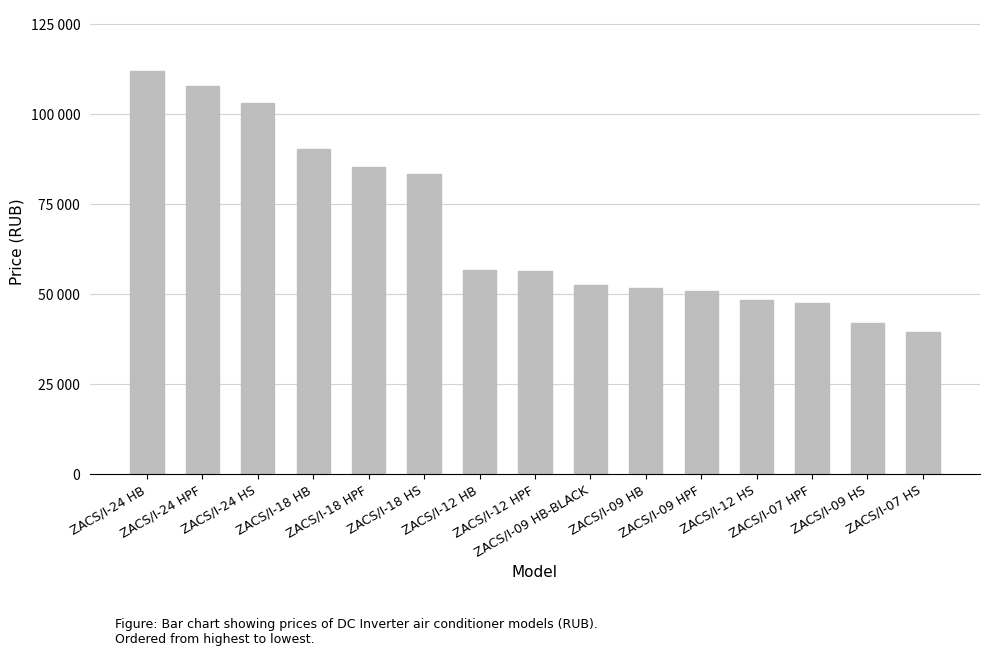

Reading right to left, what are all the values shown in this chart?

ZACS/I-07 HS=39600	ZACS/I-09 HS=42100	ZACS/I-07 HPF=47500	ZACS/I-12 HS=48300	ZACS/I-09 HPF=50900	ZACS/I-09 HB=51600	ZACS/I-09 HB-BLACK=52700	ZACS/I-12 HPF=56500	ZACS/I-12 HB=56800	ZACS/I-18 HS=83400	ZACS/I-18 HPF=85300	ZACS/I-18 HB=90500	ZACS/I-24 HS=103100	ZACS/I-24 HPF=107900	ZACS/I-24 HB=112200